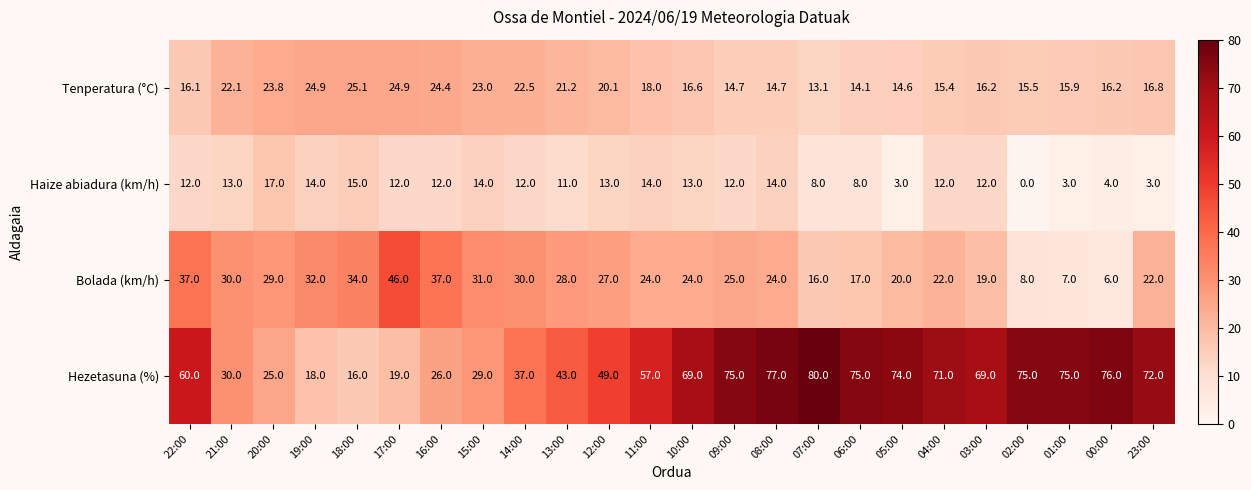

True or false: Bolada (km/h) has a value of 37.0 at 22:00.

True